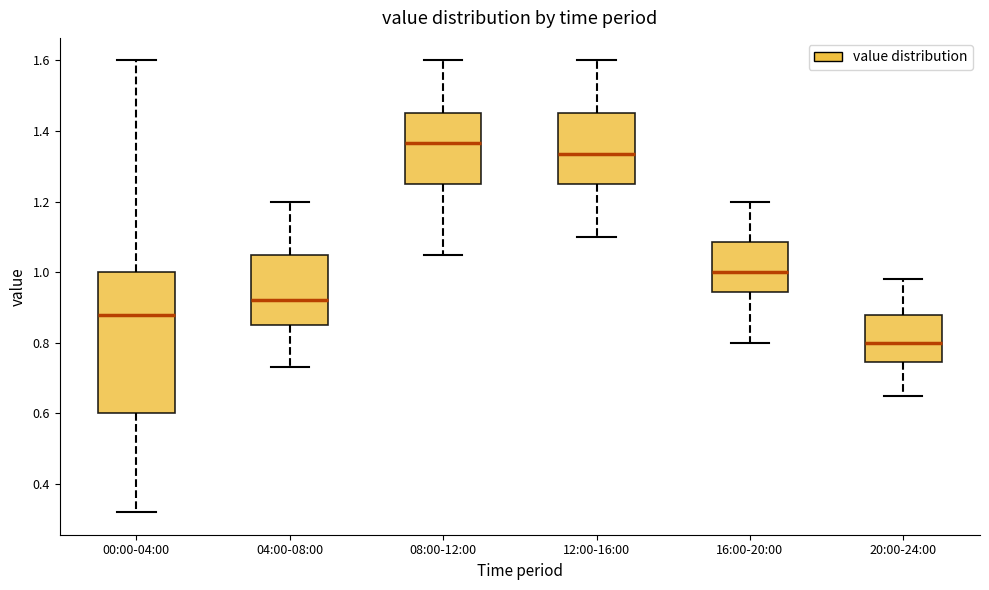

Where does the median line of the box for 00:00-04:00 sit on the y-axis? The values are not printed on the chart, so give them approximately, as read against the axis.

0.88